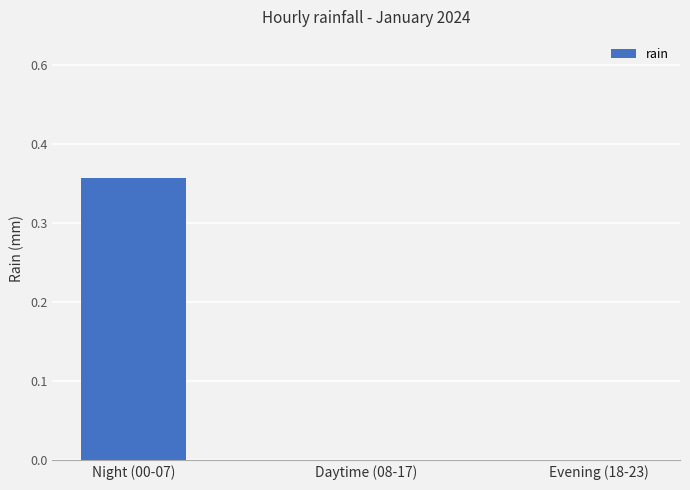

Are the bars horizontal?

No